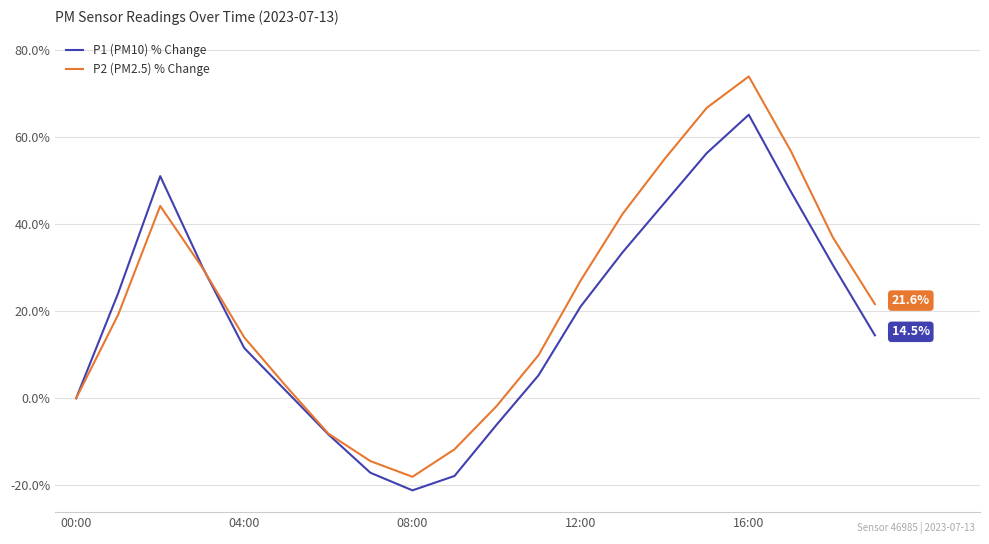

What is the maximum value shown in the chart?

73.9